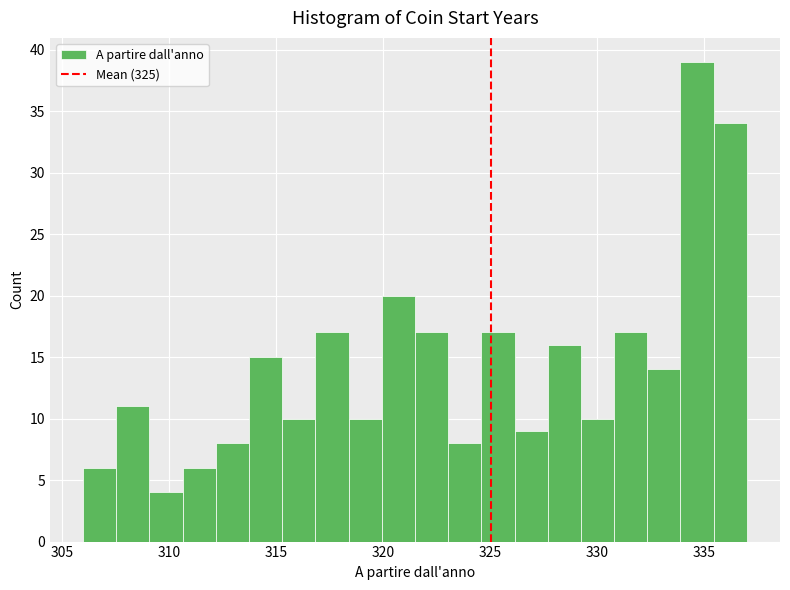

Around what value on the x-axis is the tallest bar? Give the approximate position of its centre, as read against the axis.

334.5